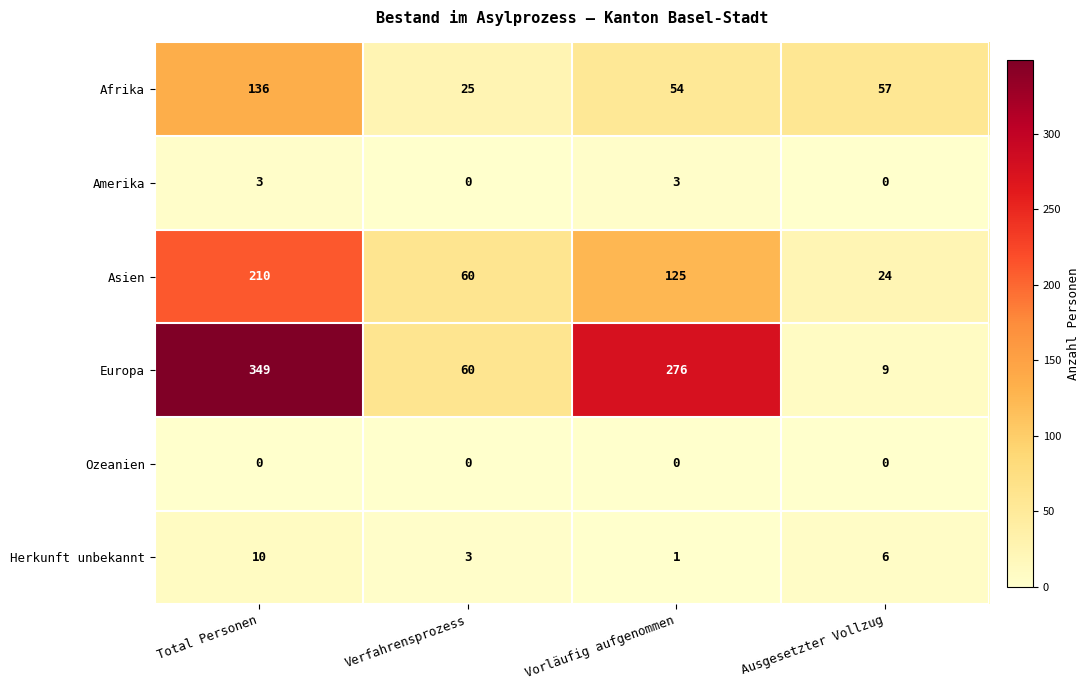

How many data points does each series have?

4